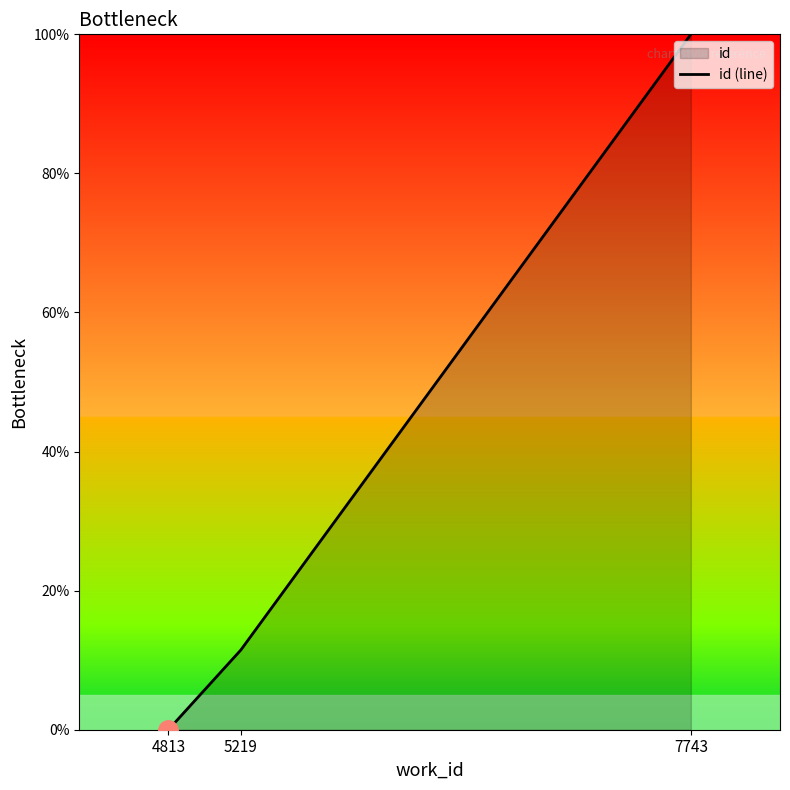

Does the chart display data point markers on the line(s)?

No